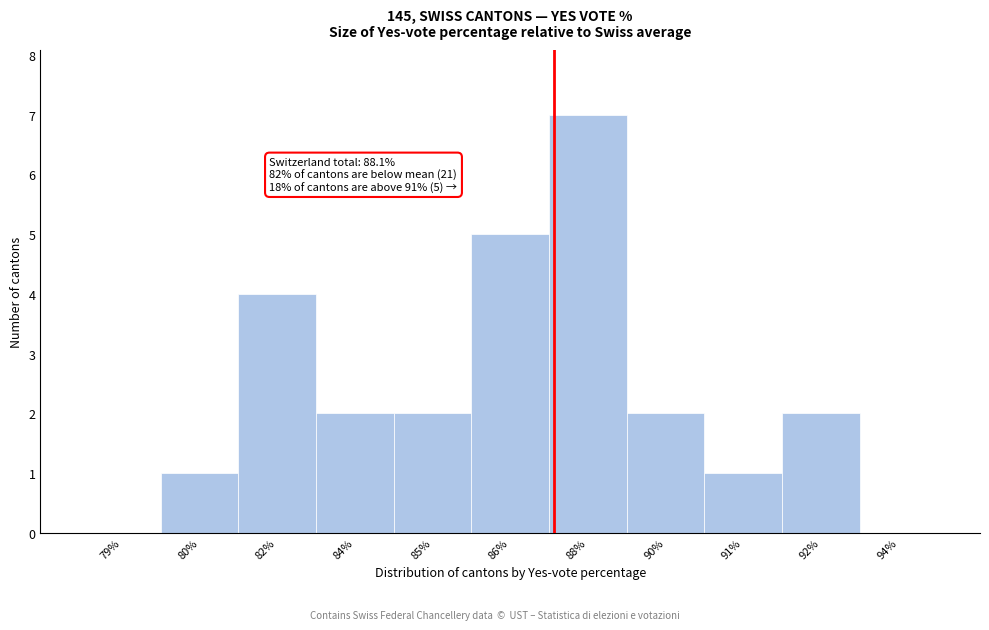

Reading left to right, transcribe all the data shown in this chart.

79%=0	80%=1	82%=4	84%=2	85%=2	86%=5	88%=7	90%=2	91%=1	92%=2	94%=0